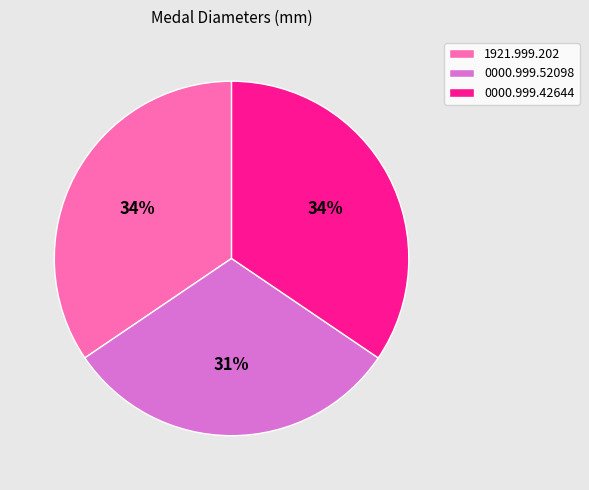

To the nearest percent, what portion does 0000.999.42644 represent?

34%